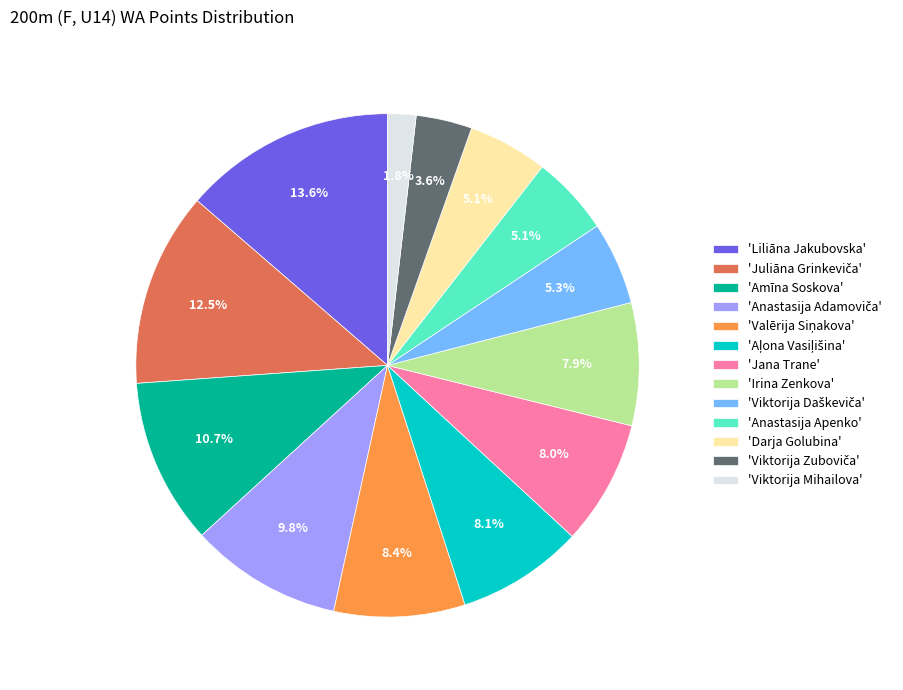

Is there a majority slice in this chart?

No